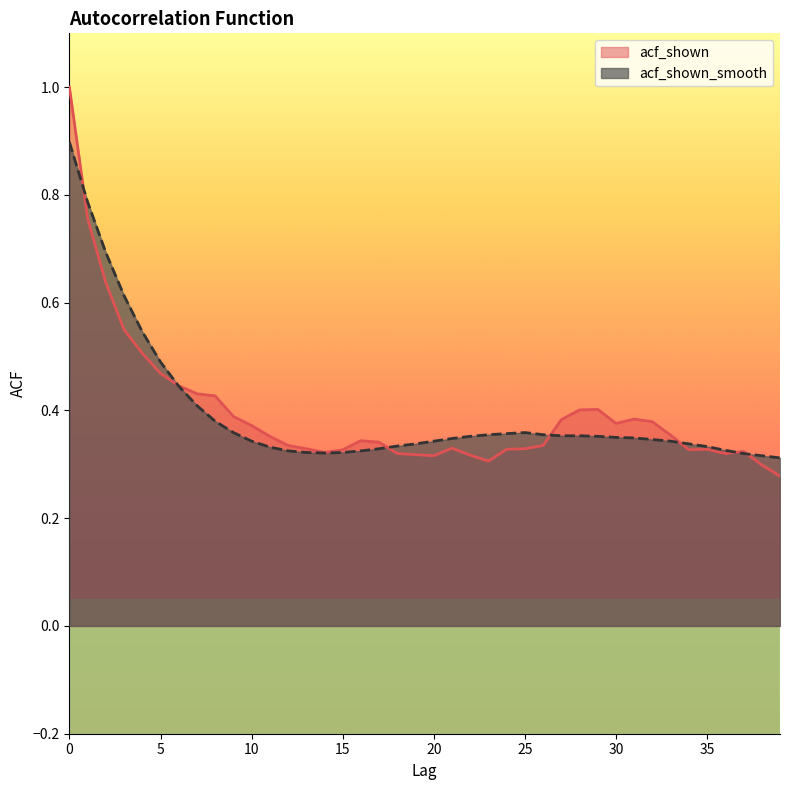

At 27, list the series in order from largest to smallest.

acf_shown, acf_shown_smooth